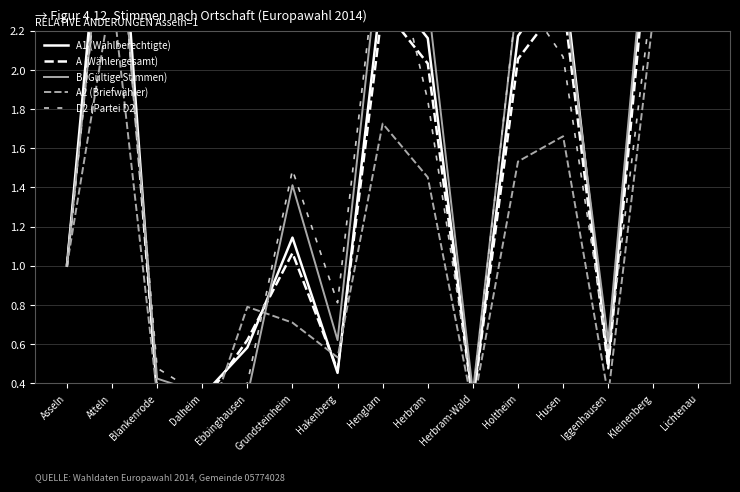

What is the difference between the A (Wähler gesamt) values at Hakenberg and Grundsteinheim?

0.6